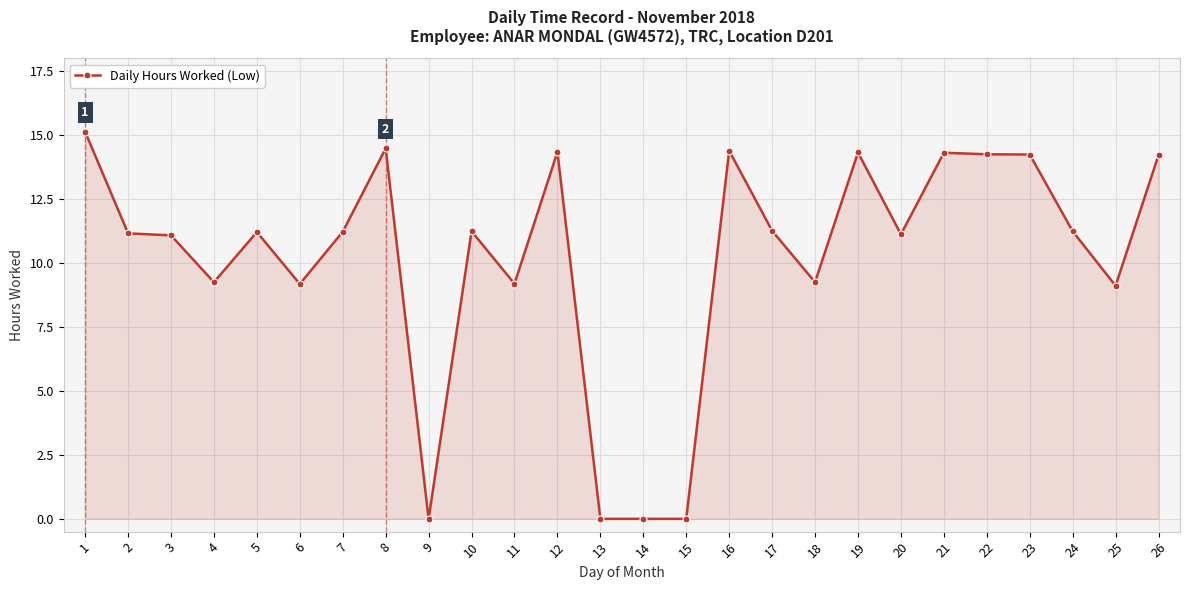

What is the sum of all values?

265.2